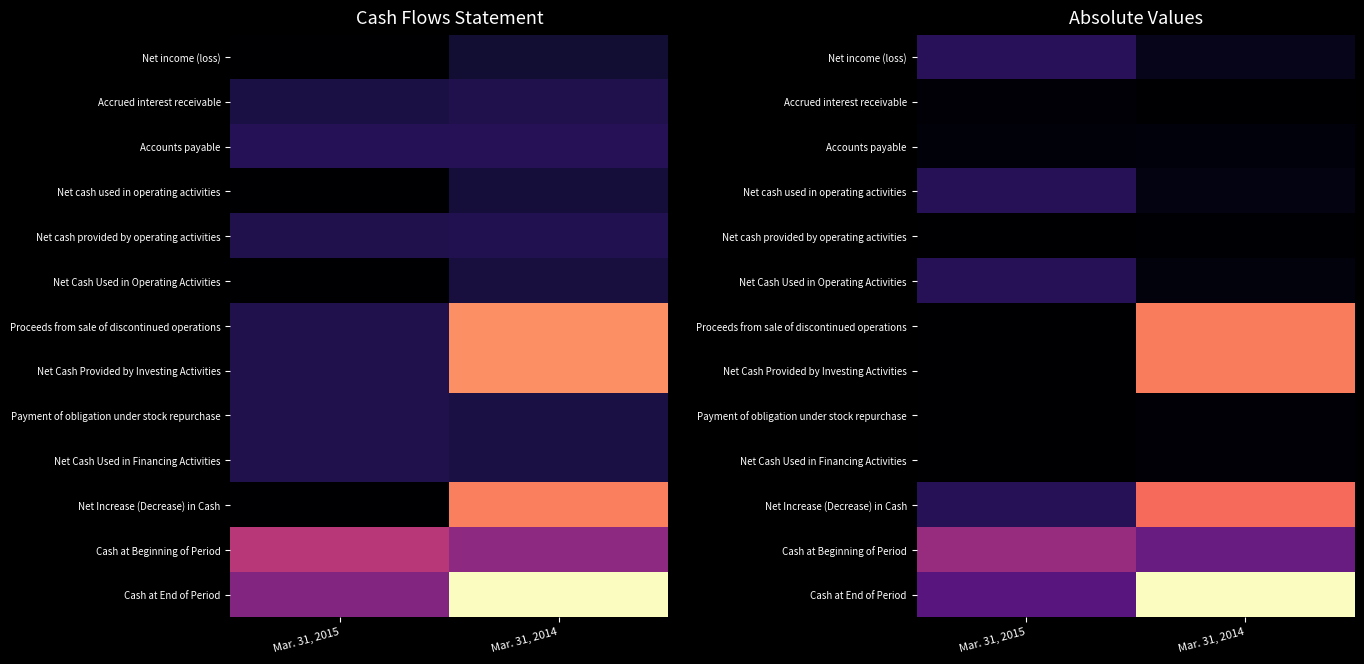

List the series in order of their peak value, lowest first.

Net cash provided by operating activities, Accrued interest receivable, Payment of obligation under stock repurchase, Net Cash Used in Financing Activities, Accounts payable, Net cash used in operating activities, Net Cash Used in Operating Activities, Net income (loss), Cash at Beginning of Period, Net Increase (Decrease) in Cash, Proceeds from sale of discontinued operations, Net Cash Provided by Investing Activities, Cash at End of Period